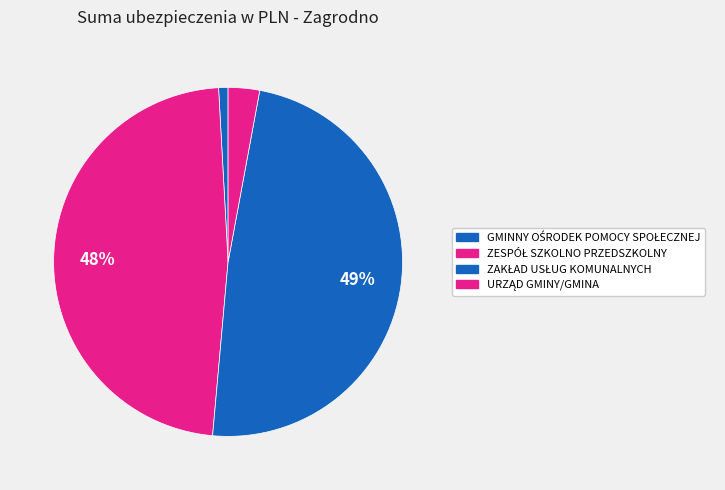

How many segments does this pie chart have?

4